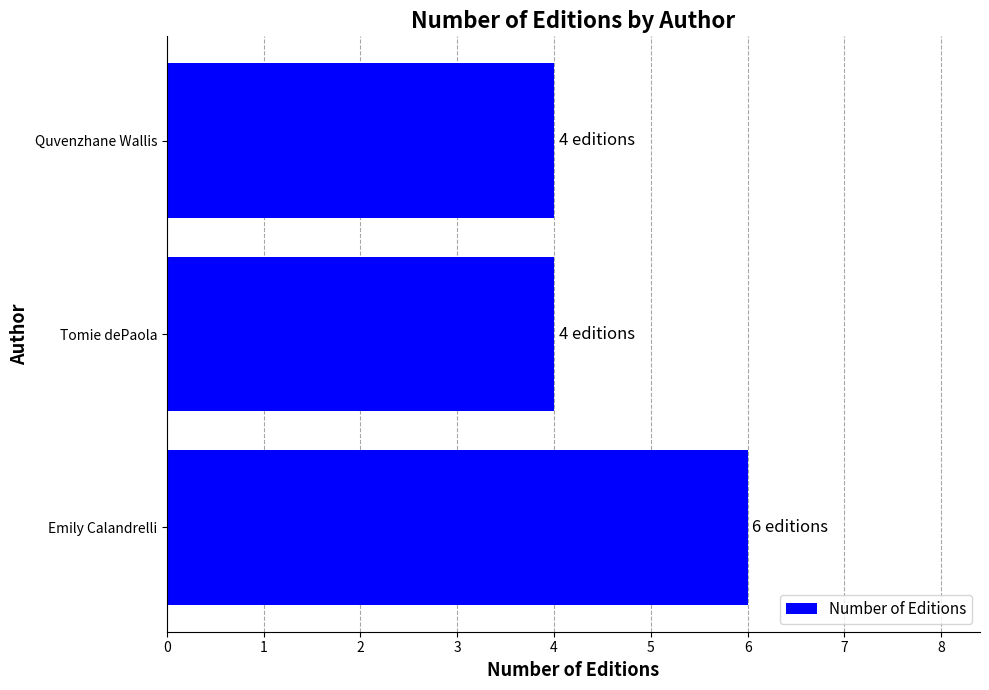

How many bars are there in total?

3